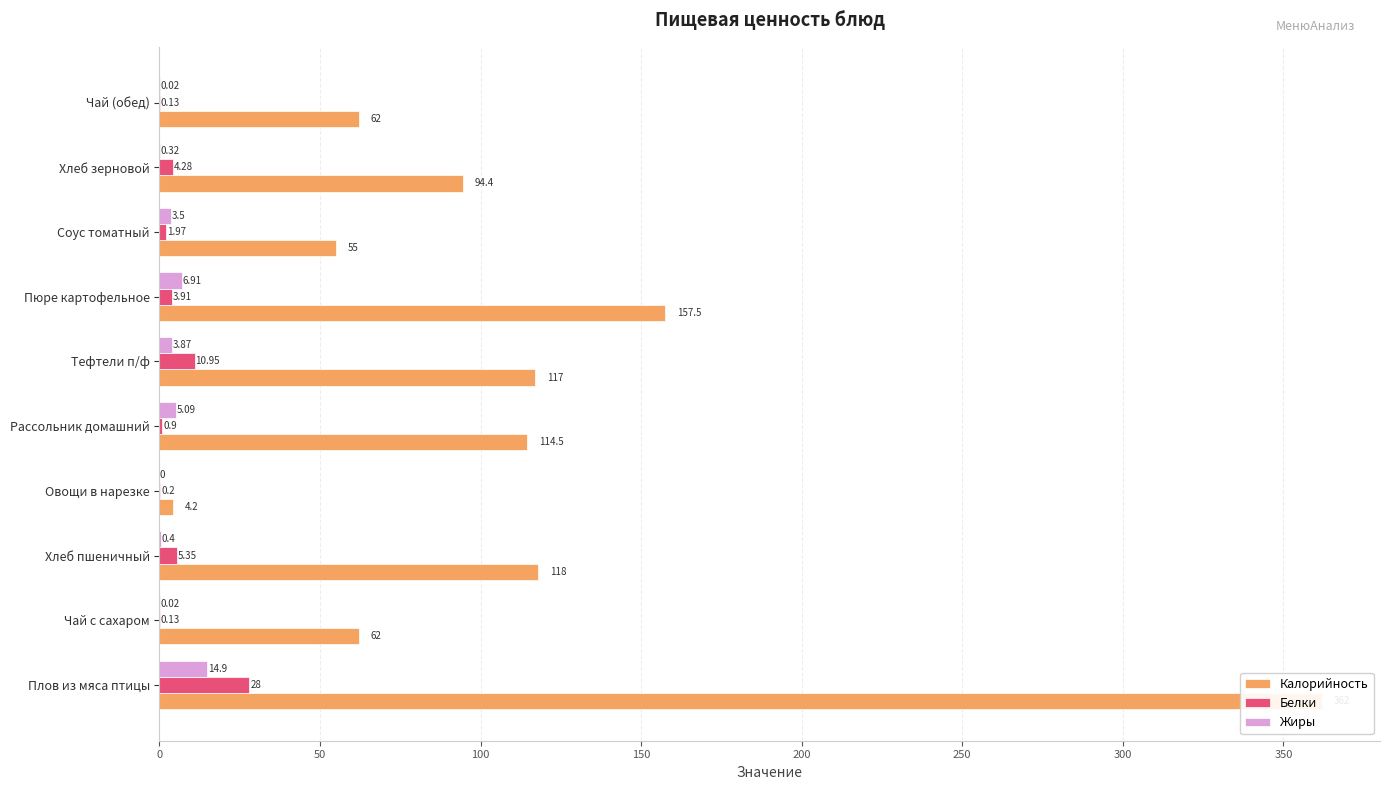

Reading right to left, what are all the values shown in this chart?

Калорийность: 62.0	94.4	55.0	157.5	117.0	114.5	4.2	118.0	62.0	362.0
Белки: 0.1	4.3	2.0	3.9	10.9	0.9	0.2	5.3	0.1	28.0
Жиры: 0.0	0.3	3.5	6.9	3.9	5.1	0.0	0.4	0.0	14.9